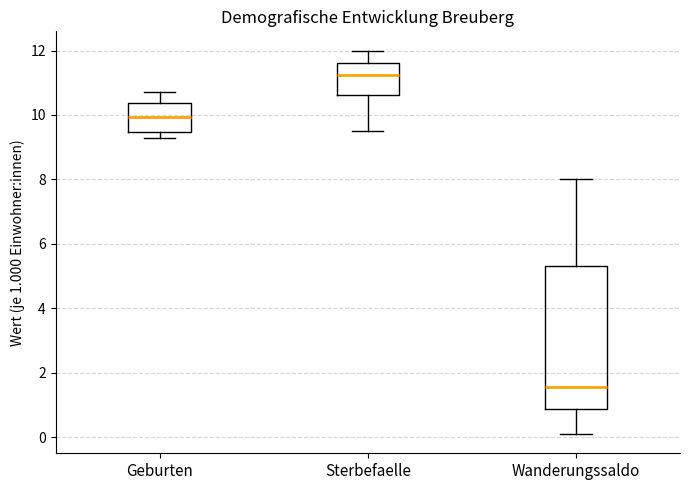

Reading left to right, transcribe this box plot: for each box, give where its median line is, the range the box spans, and where its two whiskers end, as read against the y-axis. The values are not printed on the chart, so give them approximately, as read against the axis.

Geburten: median 10.0, box 9.4 to 10.4, whiskers 9.4 (just below the box's lower edge) to 10.8
Sterbefaelle: median 11.2, box 10.6 to 11.6, whiskers 9.6 to 12.0
Wanderungssaldo: median 1.6, box 0.8 to 5.4, whiskers 0.2 to 8.0